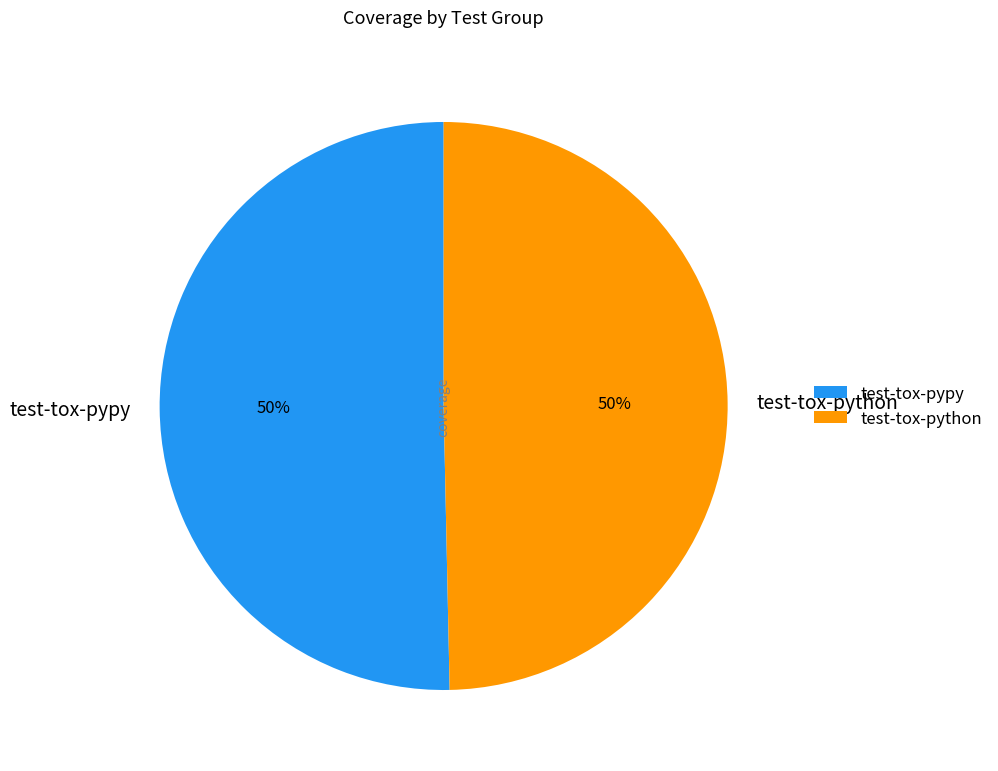

To the nearest percent, what is the average slice percentage?

50%